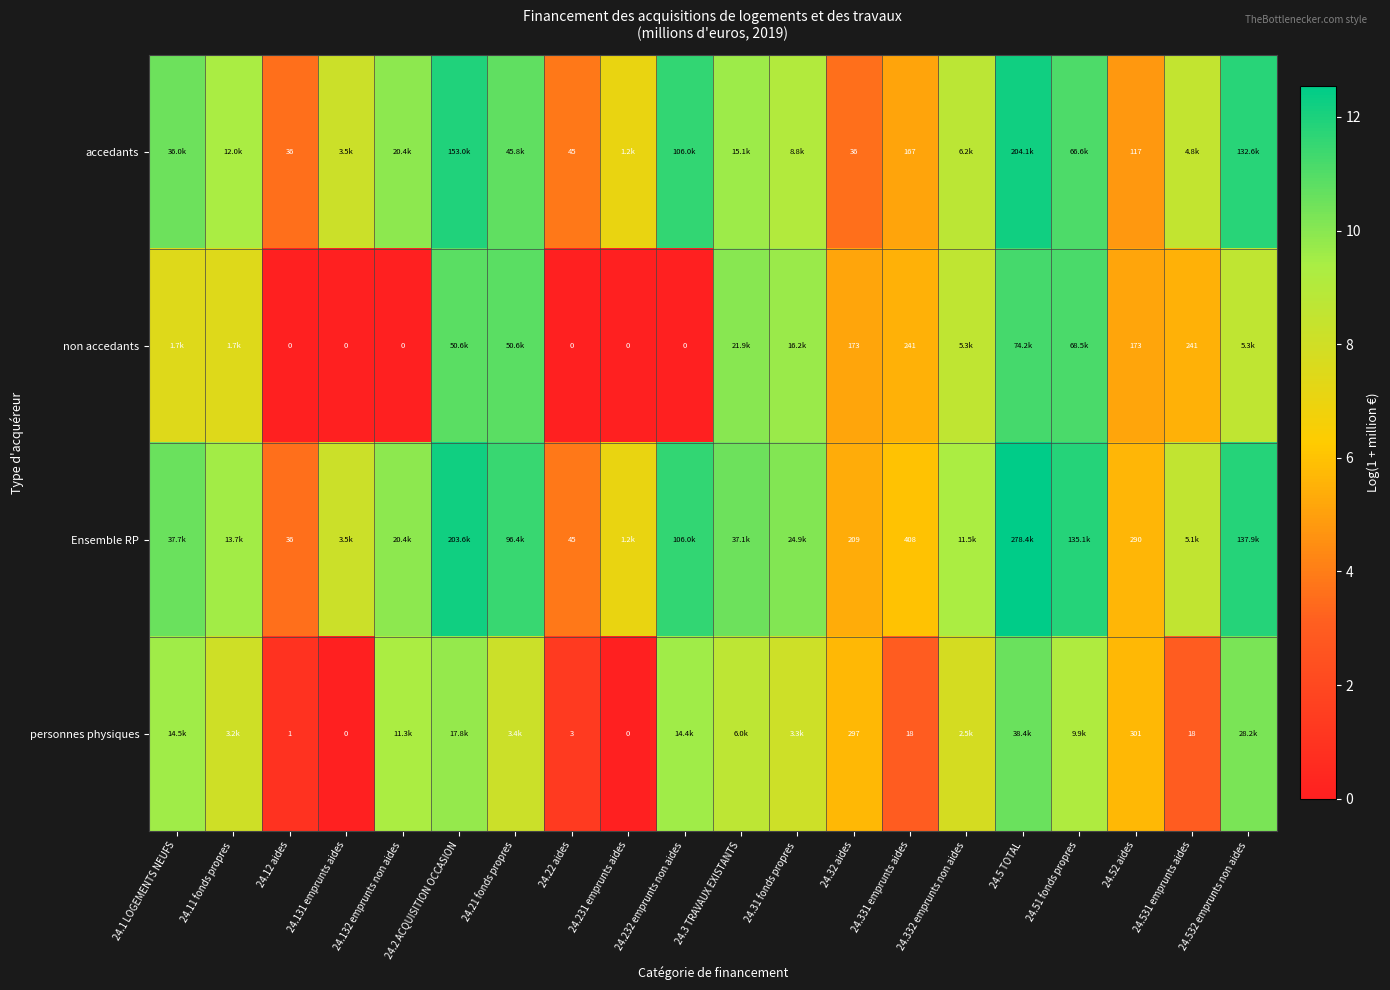

What is the total value across all series at 24.532 emprunts non aides?

42.5